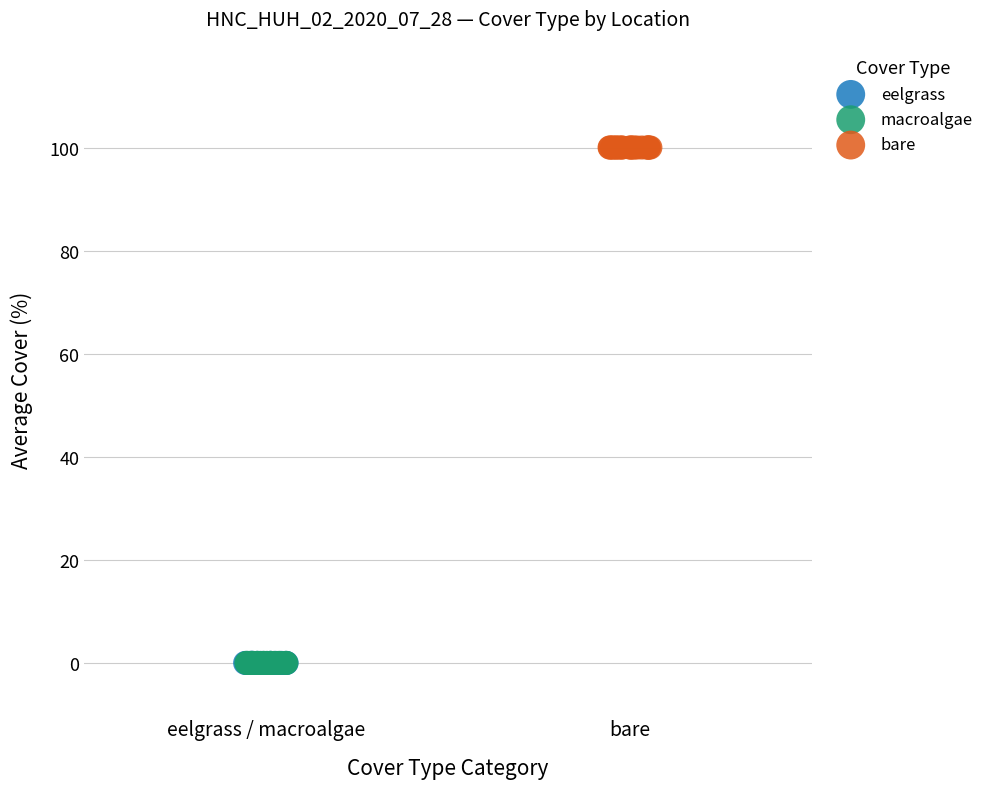

Which series reaches the maximum Y coordinate?

bare